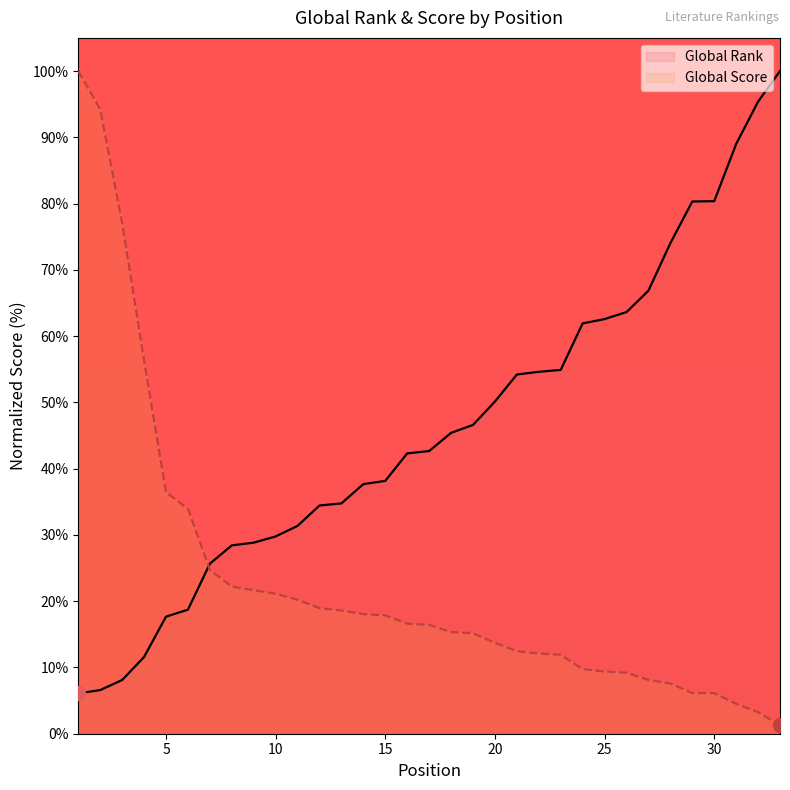

What is the spread (max minus min) of values at 25?

53.2